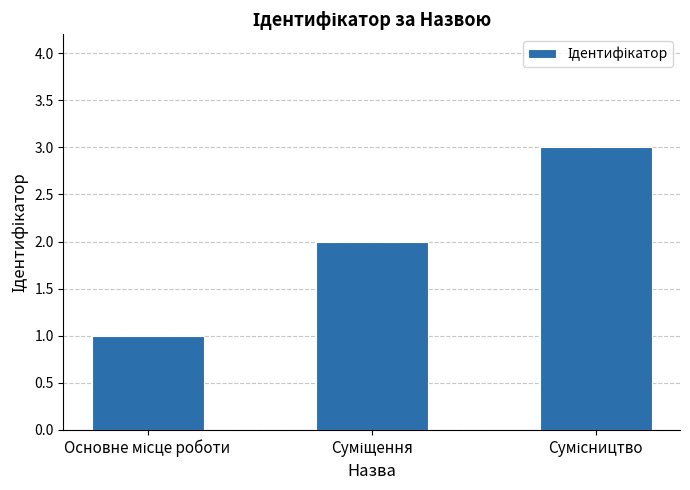

Count the values in the range 1 to 3.

3